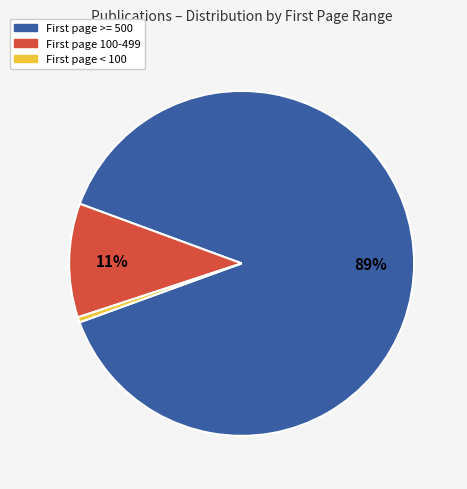

Which slice is the largest?

First page >= 500